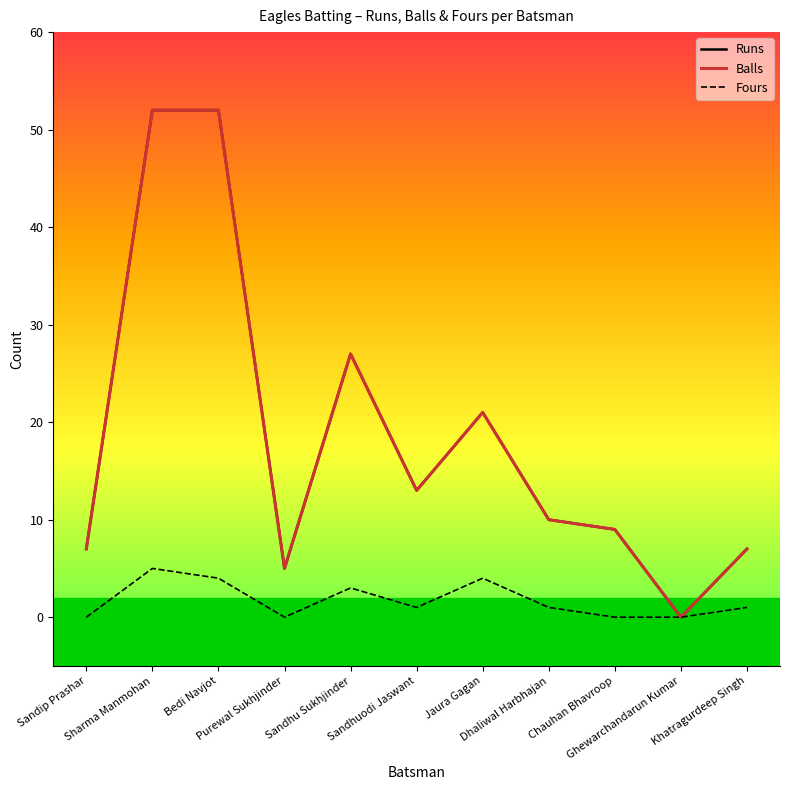

Does the chart have visible grid lines?

No